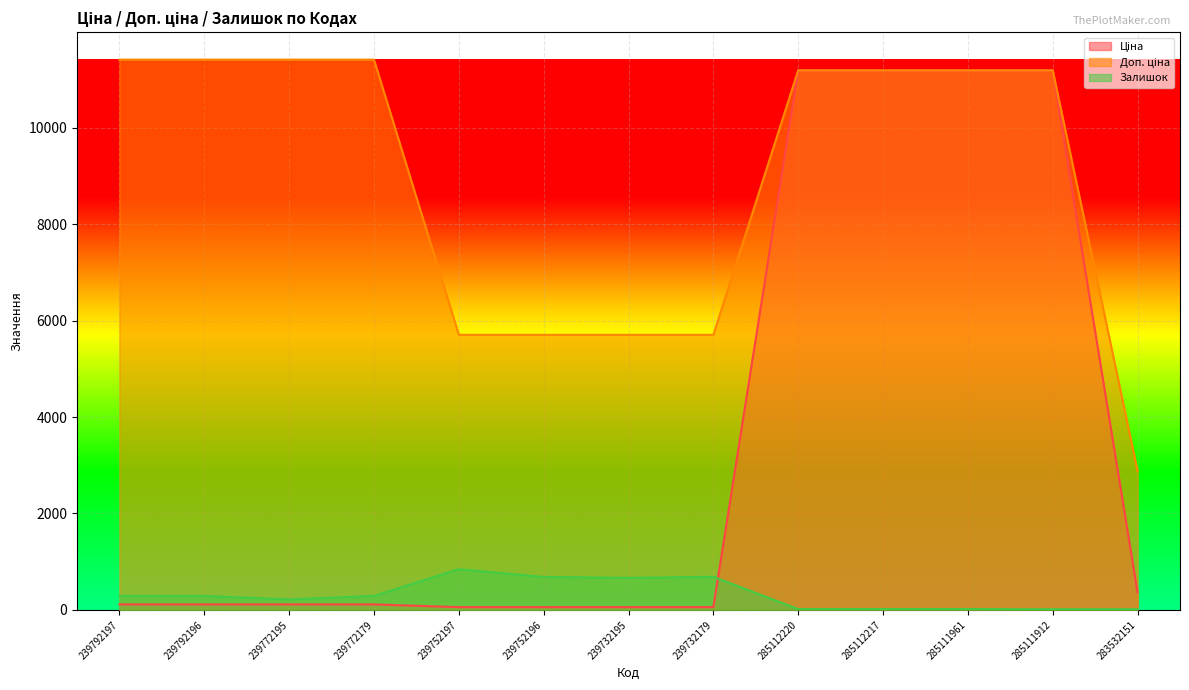

What is the difference between the maximum and minimum values in the Ціна series?

11131.1